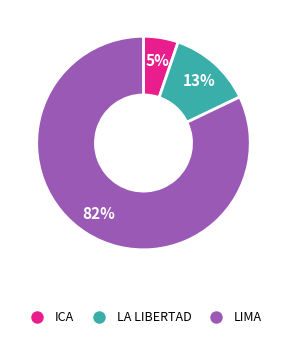

True or false: ICA accounts for 5% of the total.

True